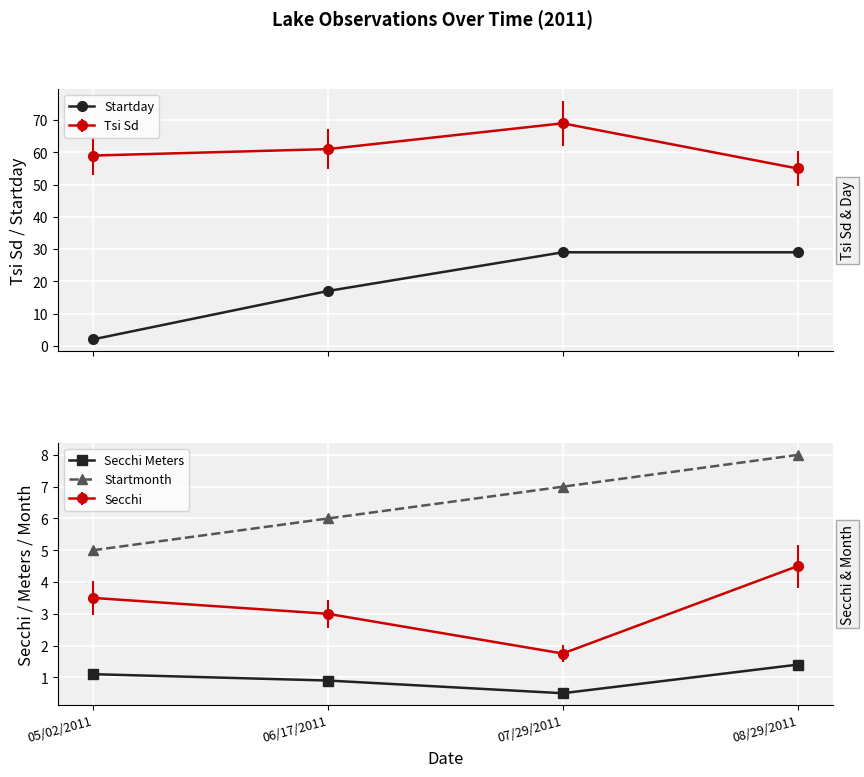

List the series in order of their overall mean, lowest first.

Secchi Meters, Startmonth, Startday